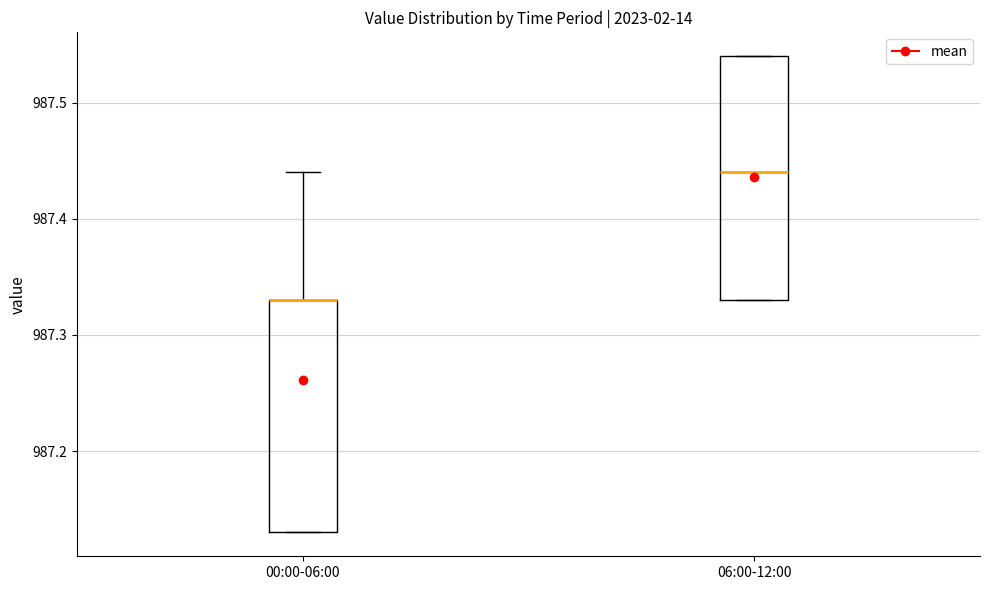

Reading left to right, transcribe this box plot: for each box, give where its median line is, the range the box spans, and where its two whiskers end, as read against the y-axis. The values are not printed on the chart, so give them approximately, as read against the axis.

00:00-06:00: median 987.33 (drawn on the box's upper edge), box 987.13 to 987.33, whiskers 987.13 to 987.44
06:00-12:00: median 987.44, box 987.33 to 987.54, whiskers 987.33 to 987.54